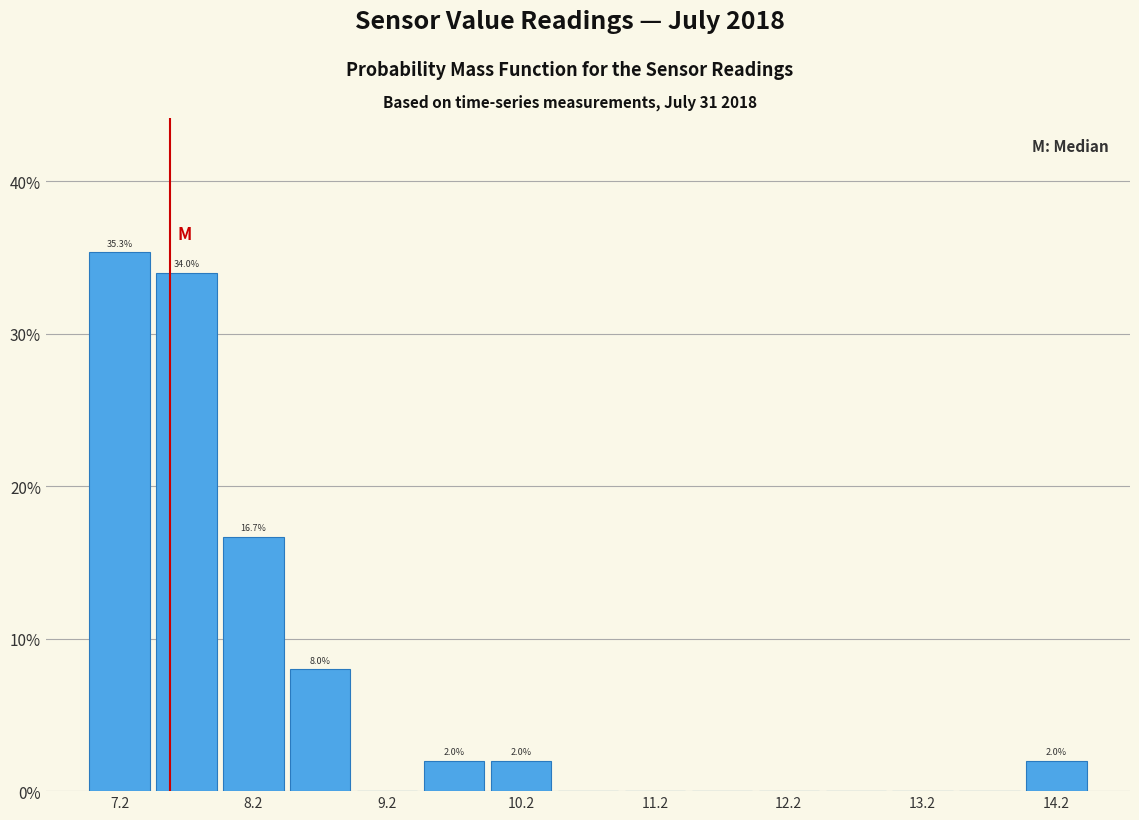

Over which range of the x-axis is the bar tallest?

7.0 to 7.5